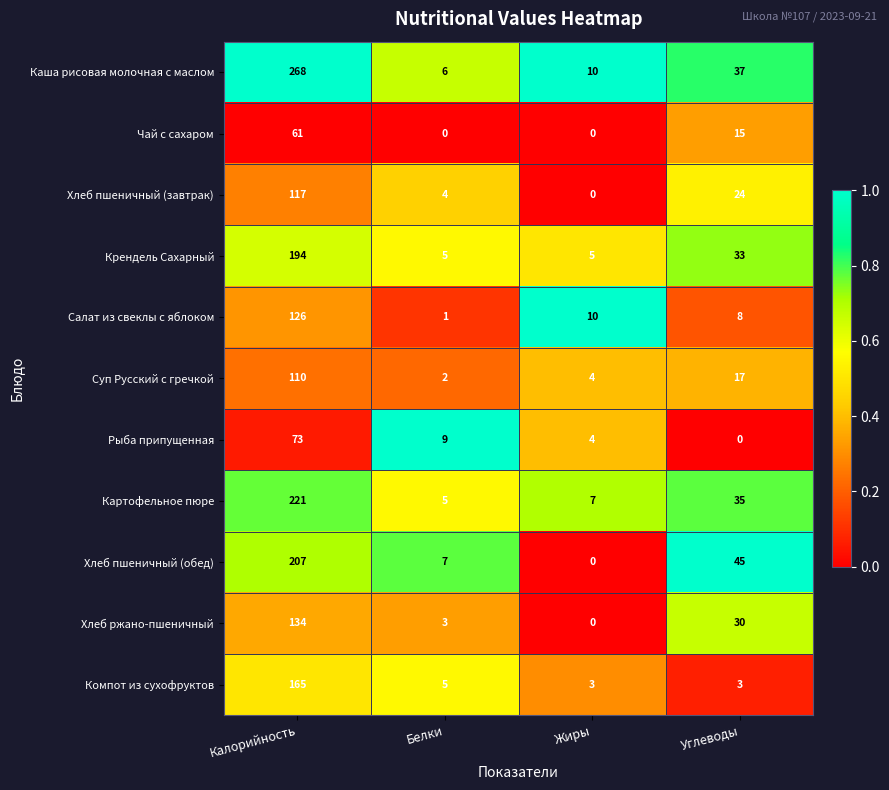

The Картофельное пюре series shows 8 at Белки. True or false?

False